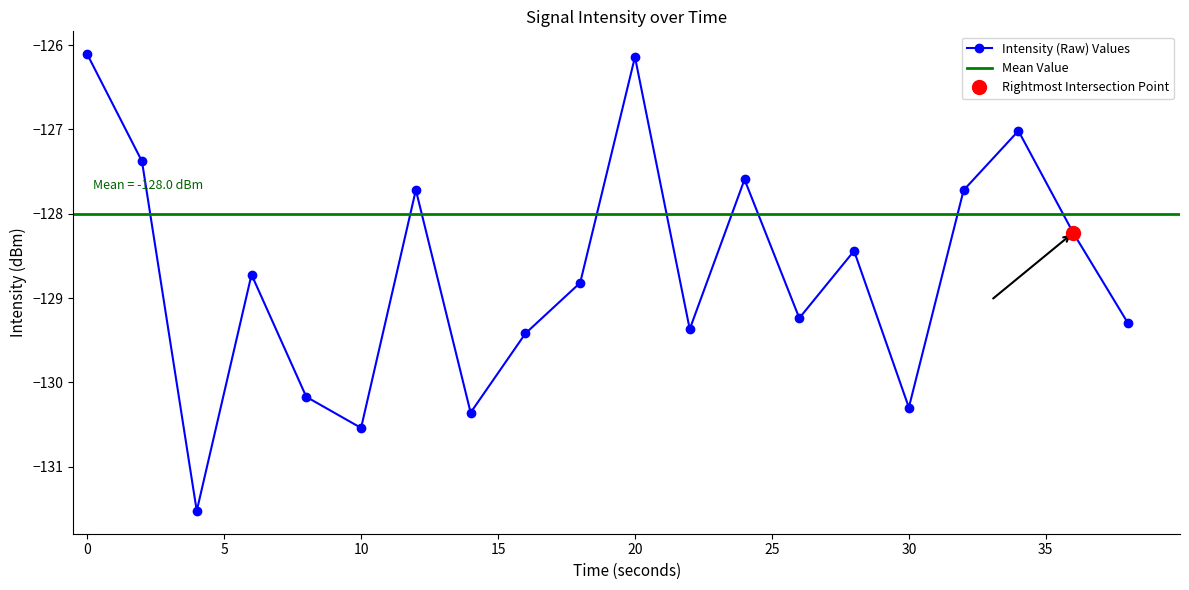

What is the value of the 18th point from the left?

-127.0